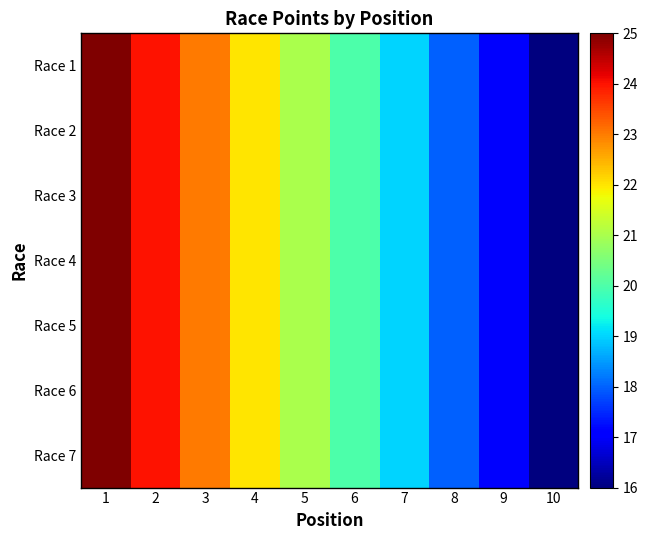

How many series are shown in this chart?

7